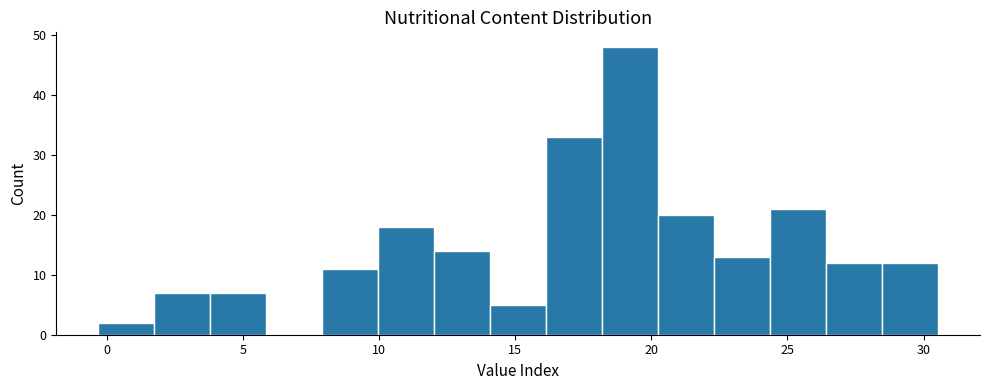

Which range on the x-axis has the tallest bar?

18.0 to 20.5